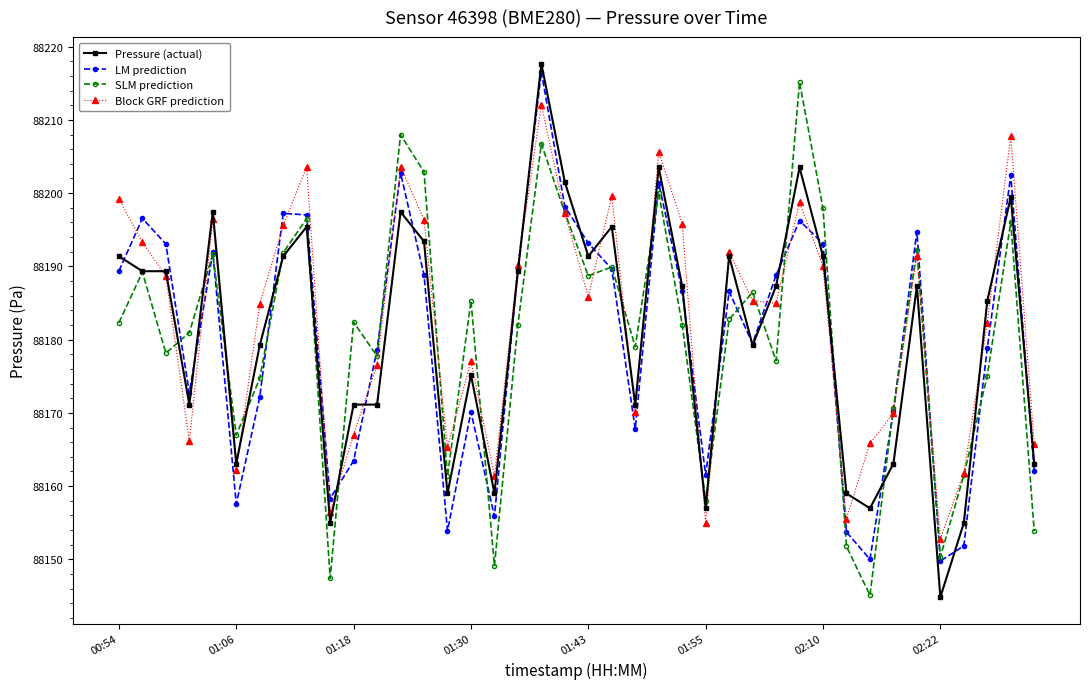

What is the value of the SLM prediction point at the 16th from the left?

88185.3